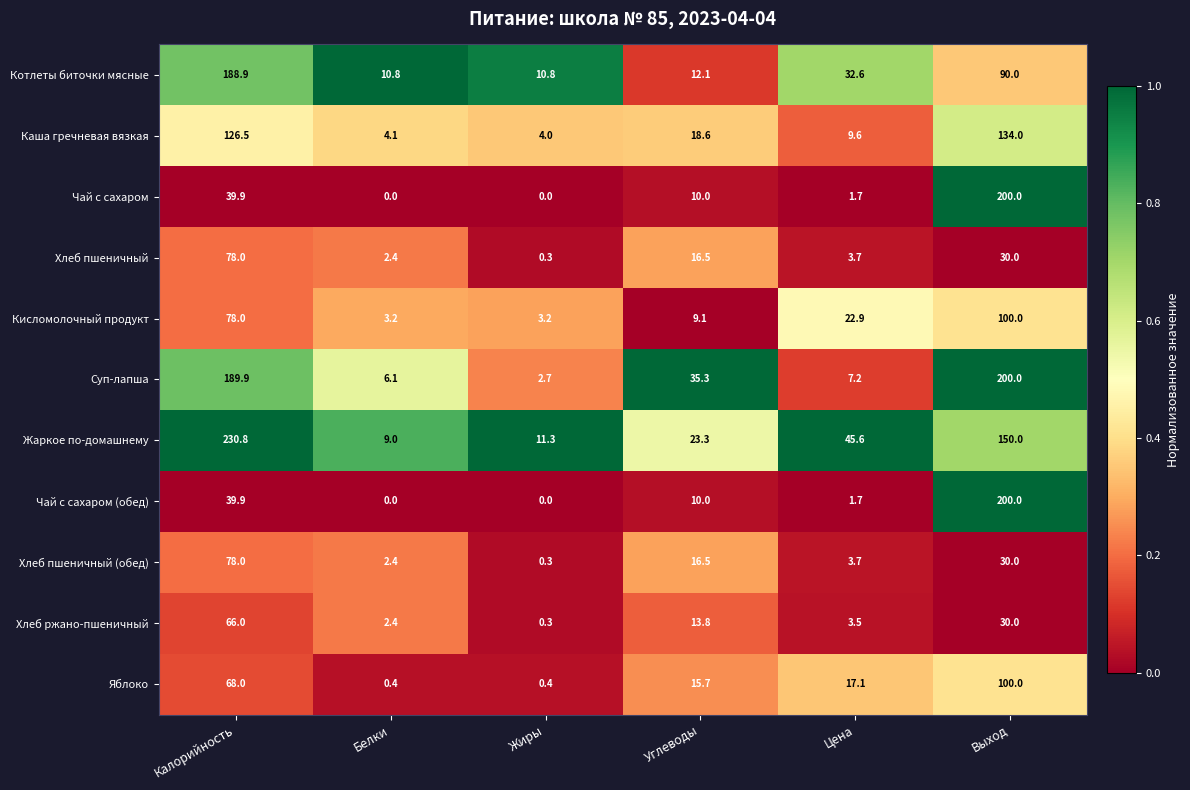

What is the difference between the maximum and minimum values in the Хлеб пшеничный series?

77.7